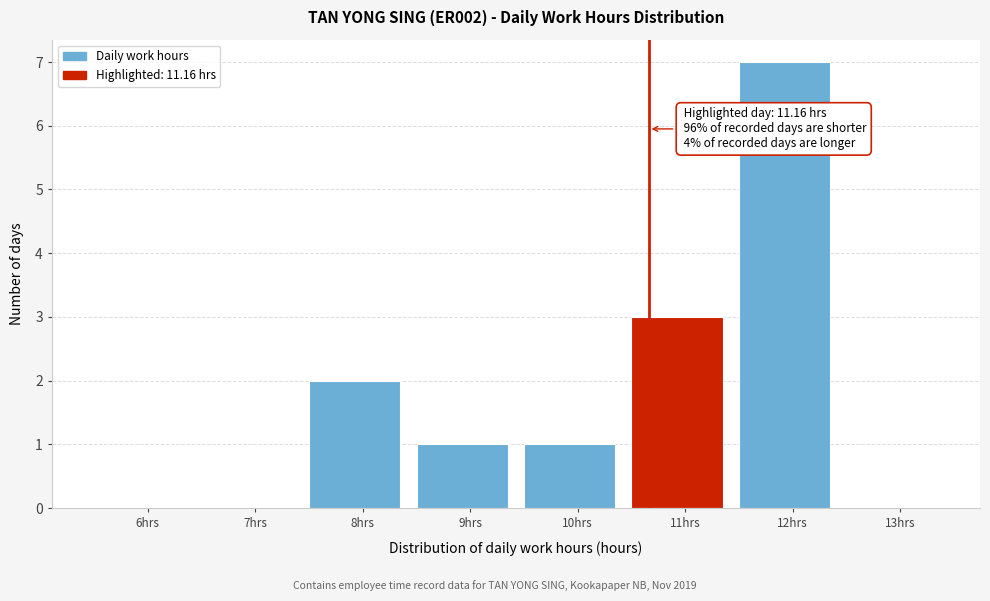

Reading right to left, transcribe all the data shown in this chart.

13hrs=0	12hrs=7	11hrs=3	10hrs=1	9hrs=1	8hrs=2	7hrs=0	6hrs=0